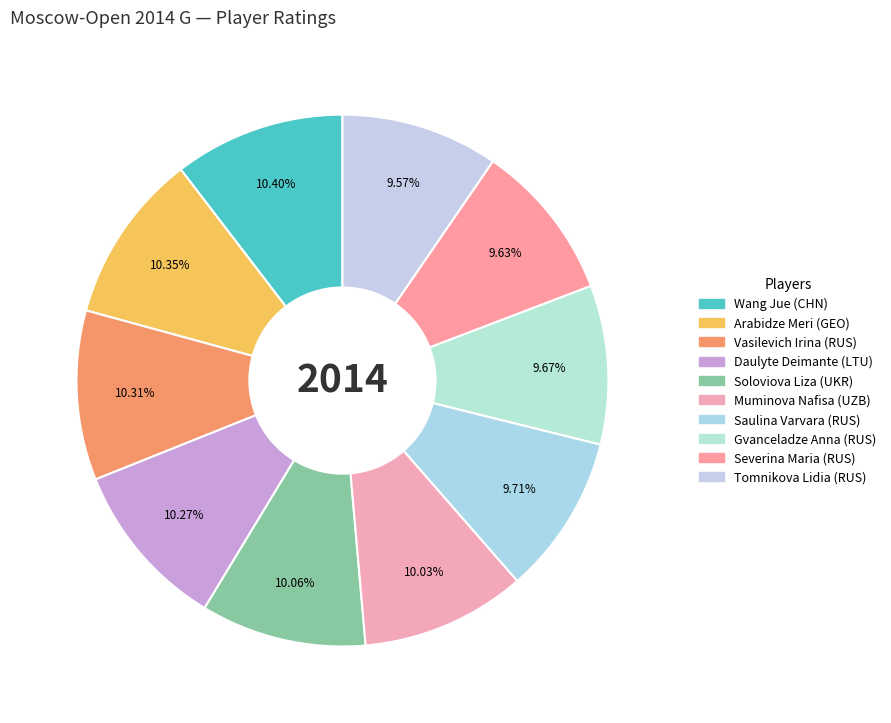

Does Muminova Nafisa (UZB) account for over 50% of the chart?

No